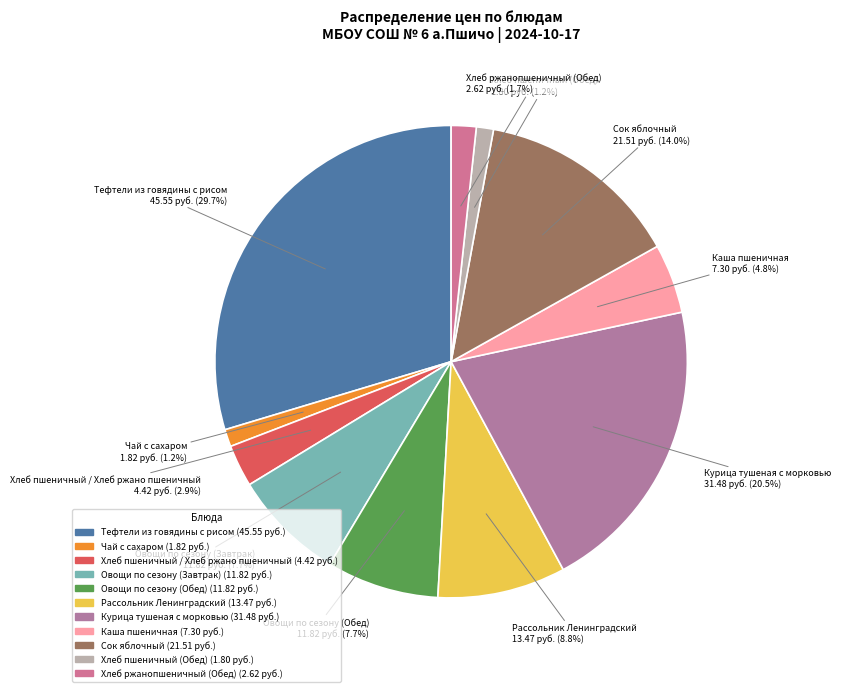

To the nearest percent, what portion does Каша пшеничная represent?

5%